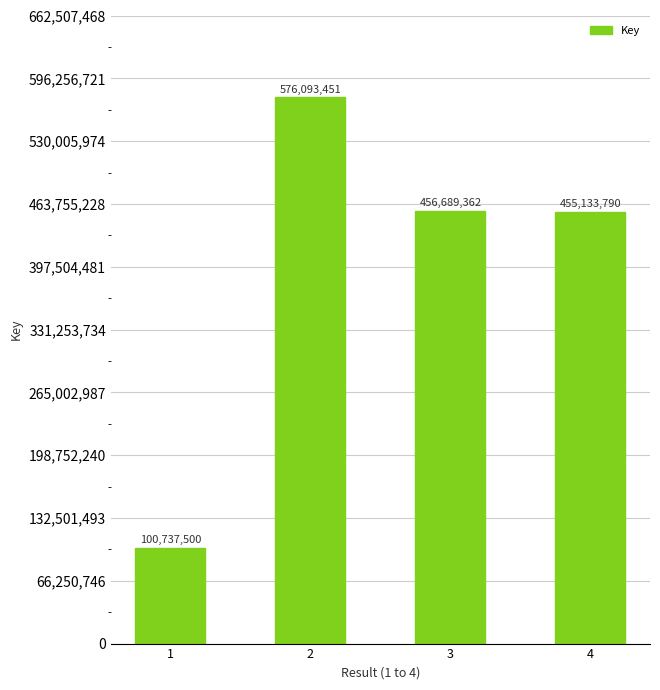

Reading left to right, extract all data points from this chart.

100737500	576093451	456689362	455133790